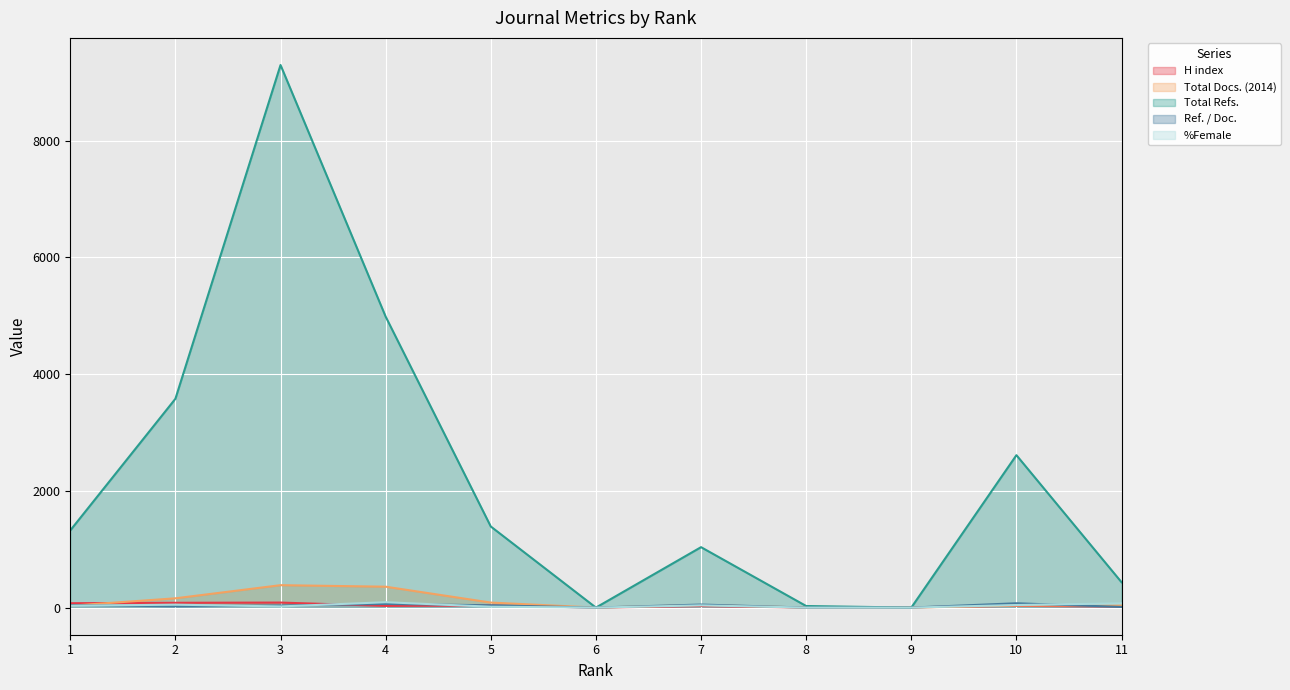

In Total Docs. (2014), how many points are higher than both neighbors (excluding endpoints)?

2